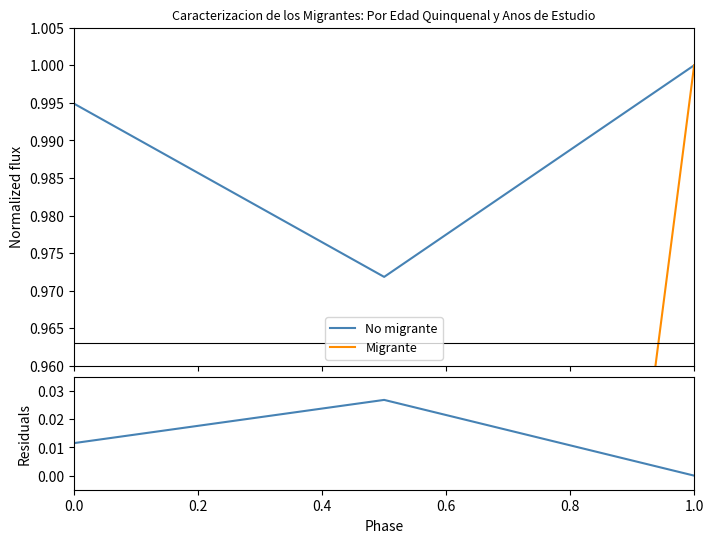

Which series changed the most between 0.0 and 0.2?

Migrante